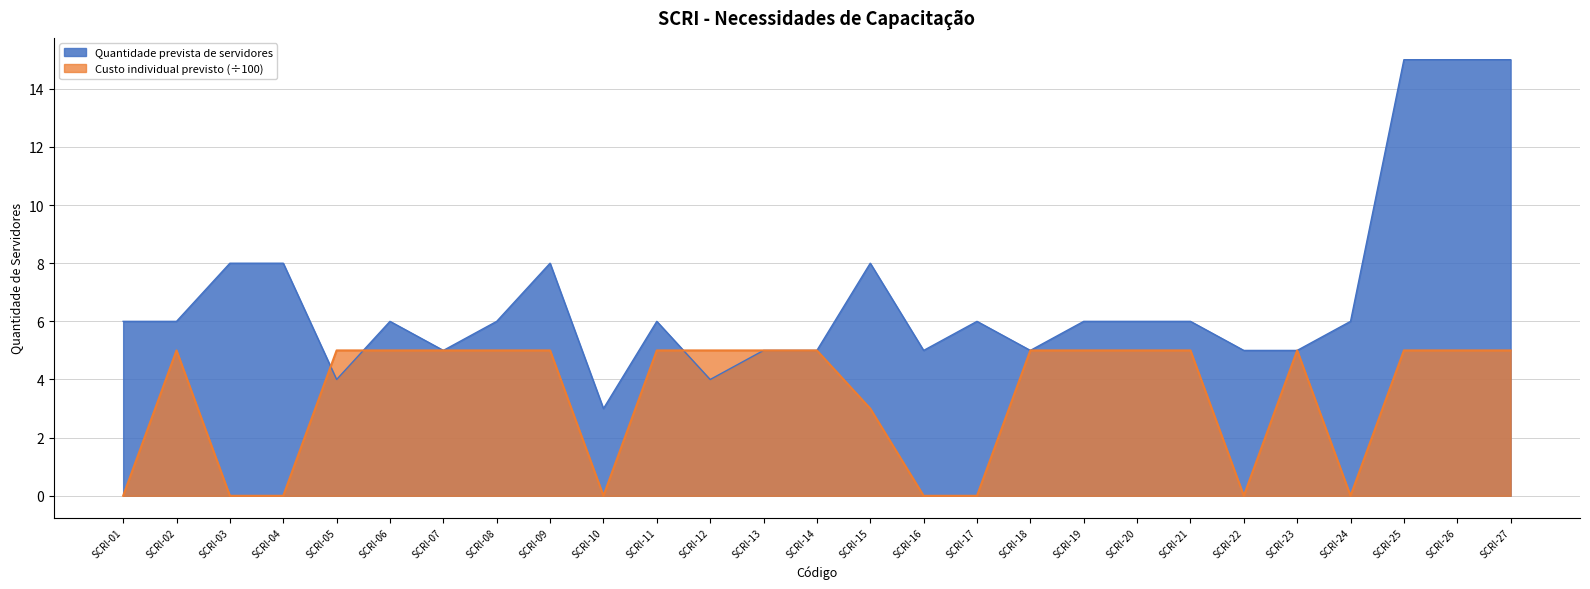

True or false: Quantidade prevista de servidores has more than 0 interior local peaks.

True